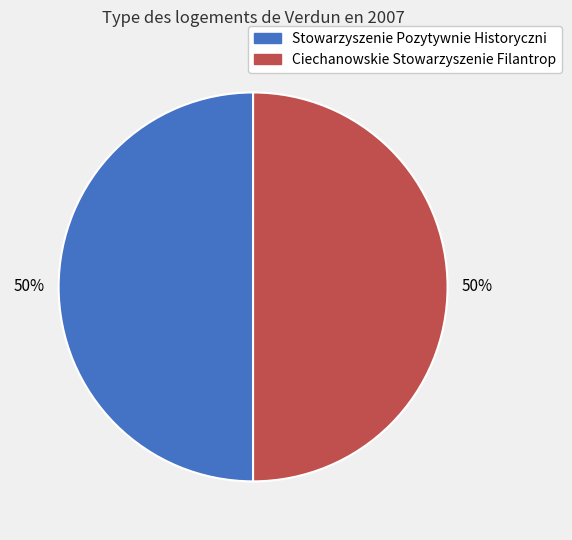

What percentage is the Ciechanowskie Stowarzyszenie Filantrop slice, to the nearest percent?

50%